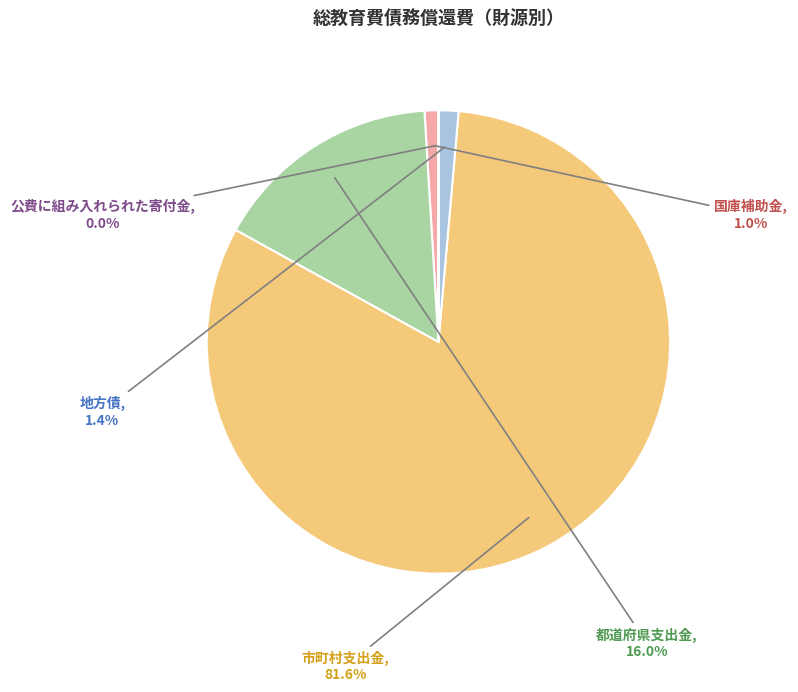

The 国庫補助金 slice represents 1% of the pie. True or false?

True